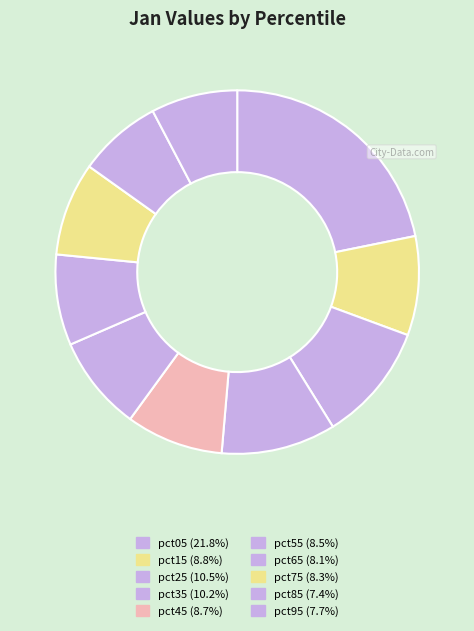

True or false: pct25 accounts for 1% of the total.

False